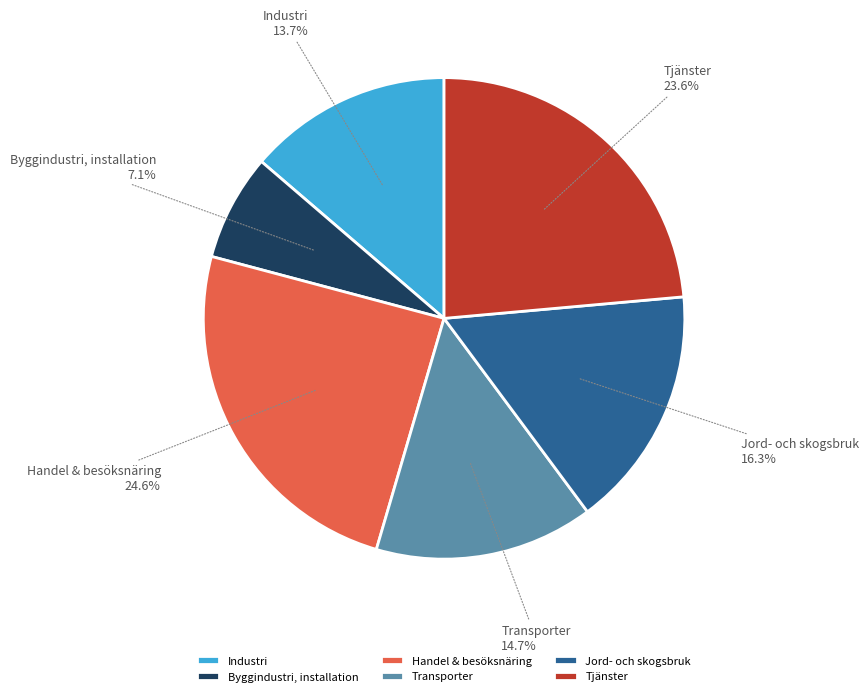

What percentage is NOT represented by Jord- och skogsbruk?

83.7%